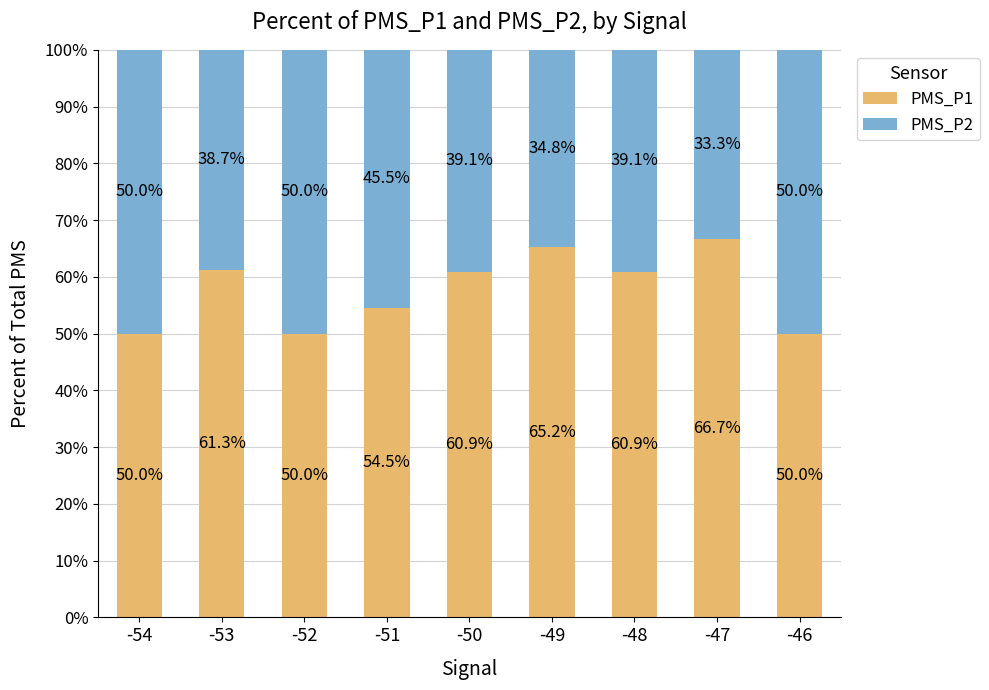

What is the average value of the PMS_P1 series?

57.7